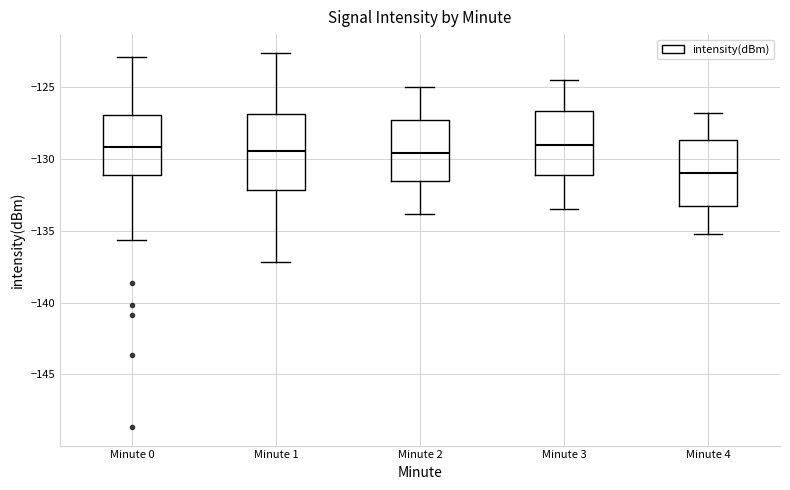

Where is the lower edge of the box for Minute 0 on the y-axis? The values are not printed on the chart, so give them approximately, as read against the axis.

-131.0